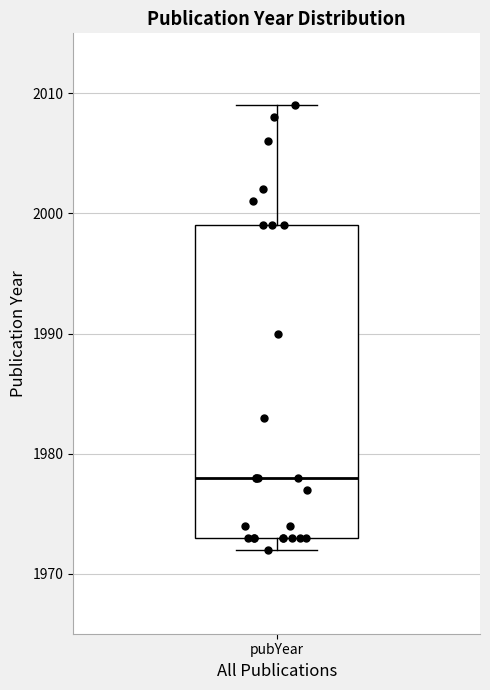

Transcribe this box plot: give where the median line is, the range the box spans, and where the two whiskers end, as read against the y-axis. The values are not printed on the chart, so give them approximately, as read against the axis.

median 1978, box 1973 to 1999, whiskers 1972 to 2009